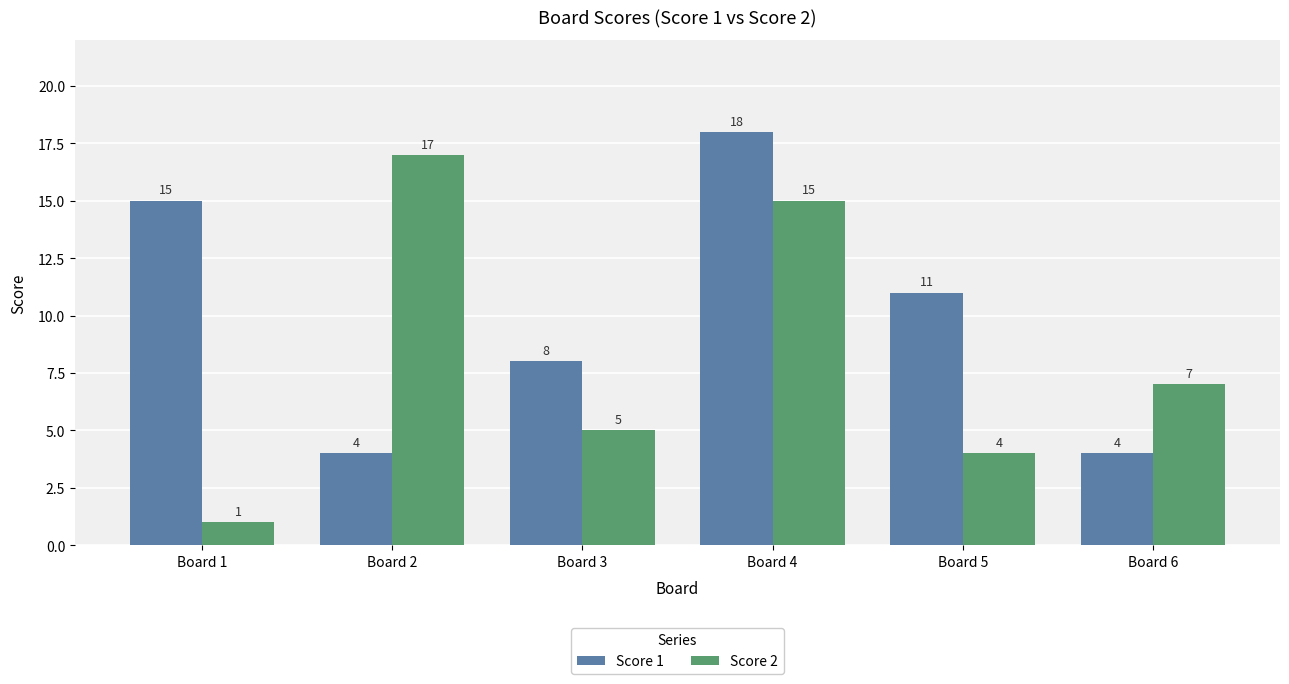

What is the value of the Score 2 bar at the 5th from the left?

4